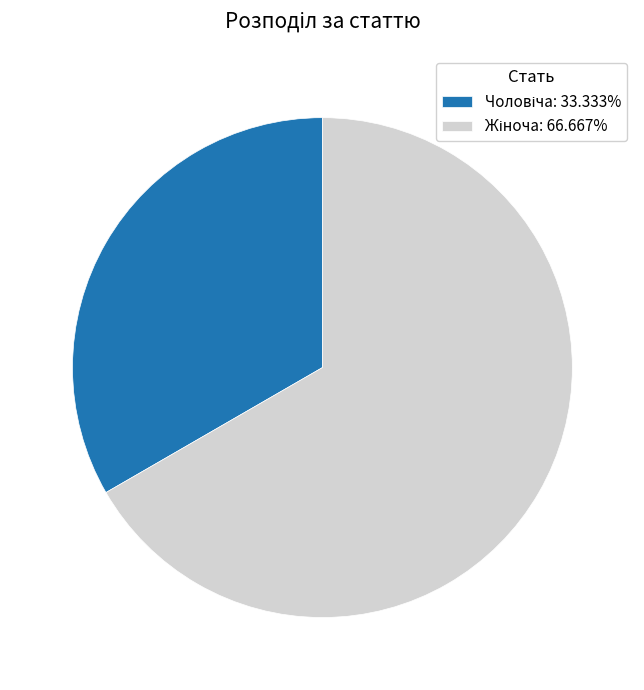

Is there any slice that represents more than half of the pie?

Yes